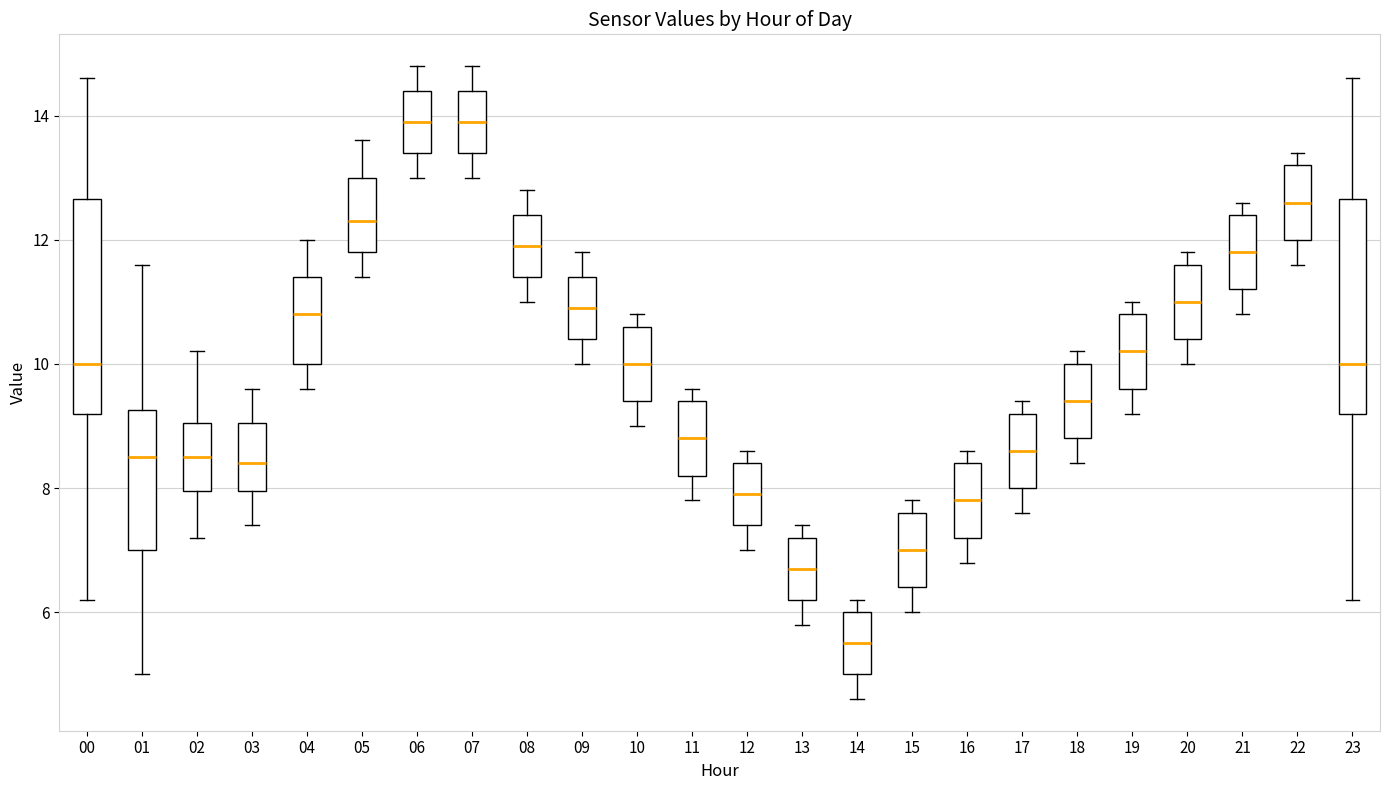

Where does the lower whisker of the box at x = 20 end on the y-axis? The values are not printed on the chart, so give them approximately, as read against the axis.

10.0